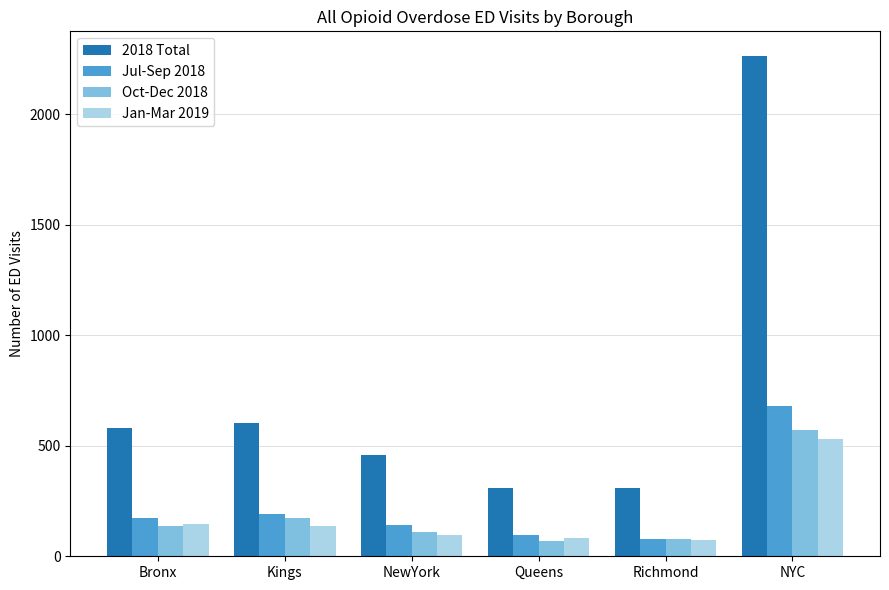

Count the number of categories in the chart.

6